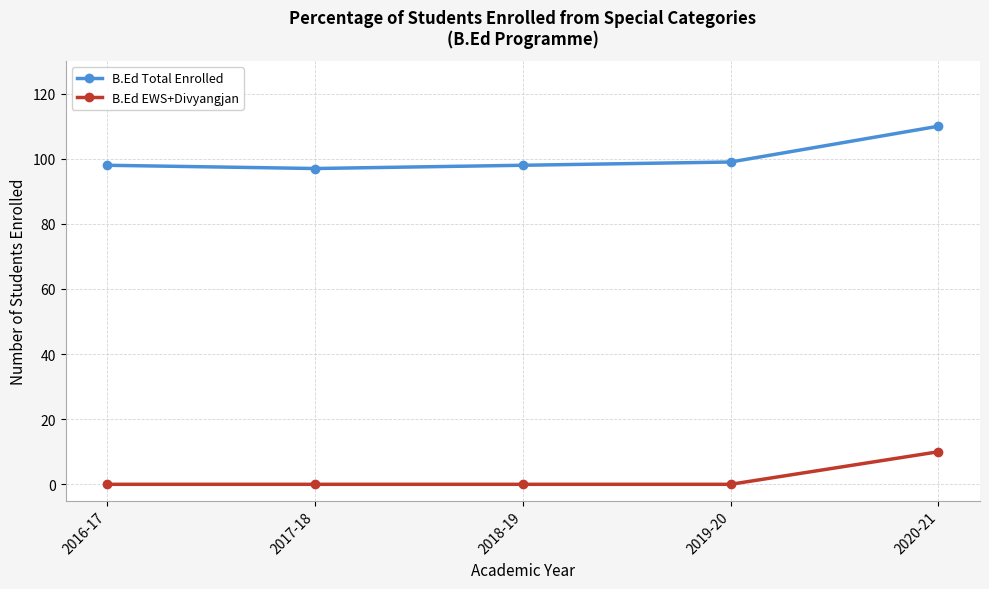

What is the average value of the B.Ed Total Enrolled series?

100